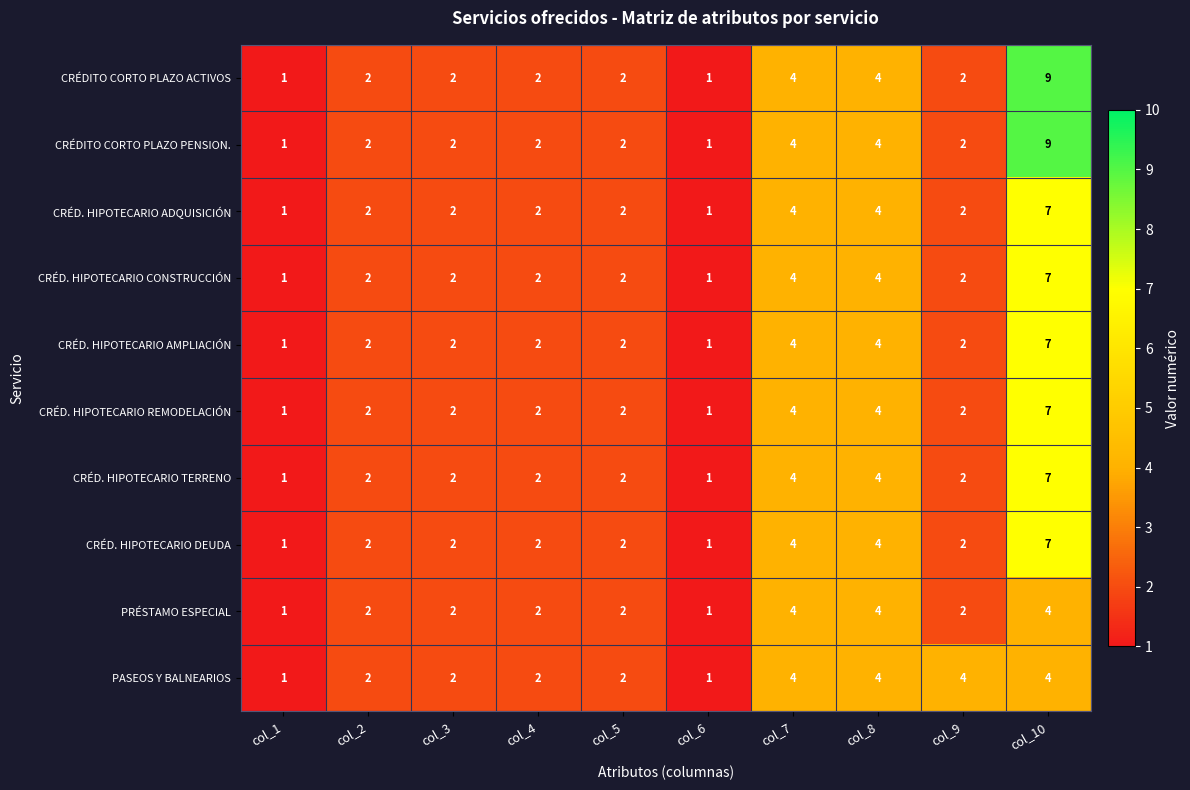

How many PASEOS Y BALNEARIOS values are between 2 and 4?

8